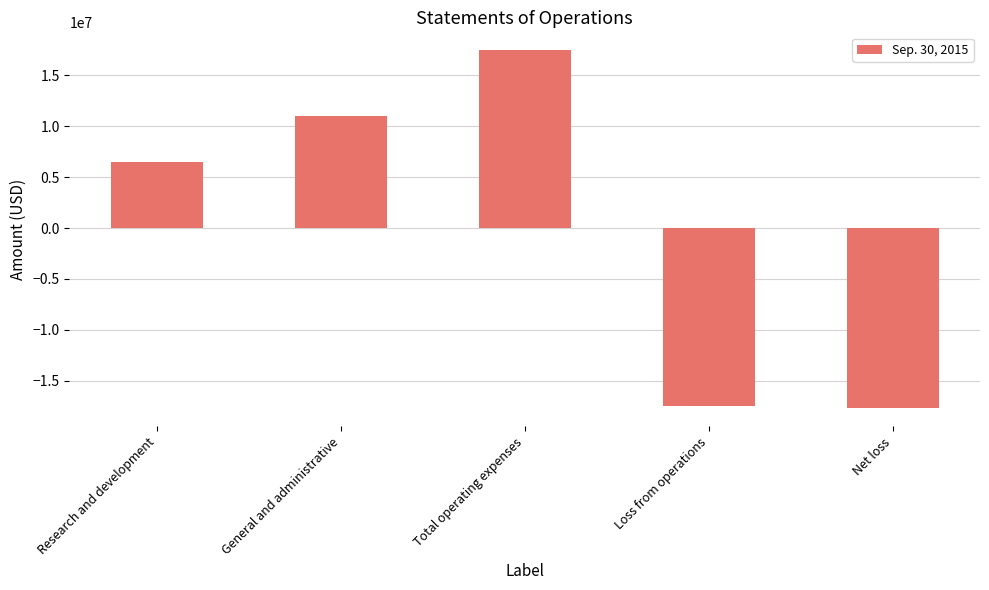

What is the smallest value displayed?

-17730000